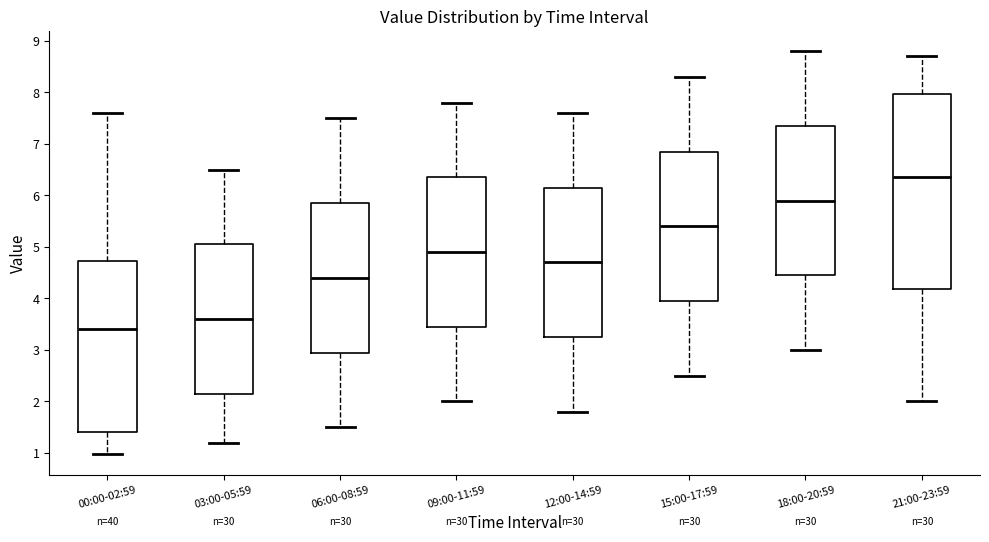

Where does the upper whisker of the box for 15:00-17:59 end on the y-axis? The values are not printed on the chart, so give them approximately, as read against the axis.

8.3